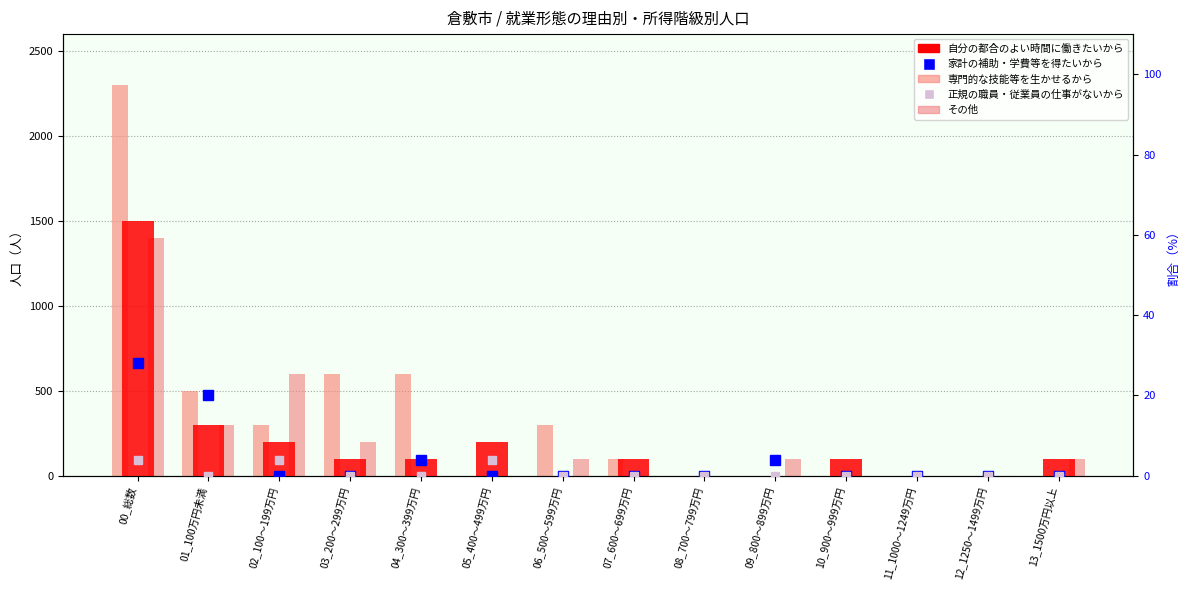

Which series has the largest total across all categories?

専門的な技能等を生かせるから